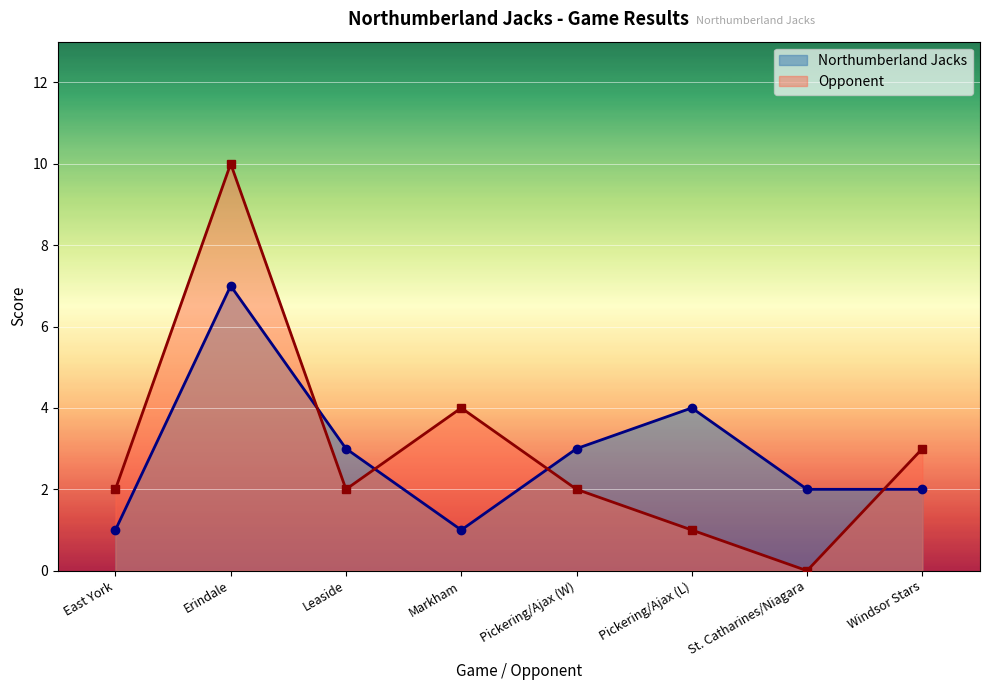

Reading right to left, extract all data points from this chart.

Northumberland Jacks: Windsor Stars=2	St. Catharines/Niagara=2	Pickering/Ajax (L)=4	Pickering/Ajax (W)=3	Markham=1	Leaside=3	Erindale=7	East York=1
Opponent: Windsor Stars=3	St. Catharines/Niagara=0	Pickering/Ajax (L)=1	Pickering/Ajax (W)=2	Markham=4	Leaside=2	Erindale=10	East York=2